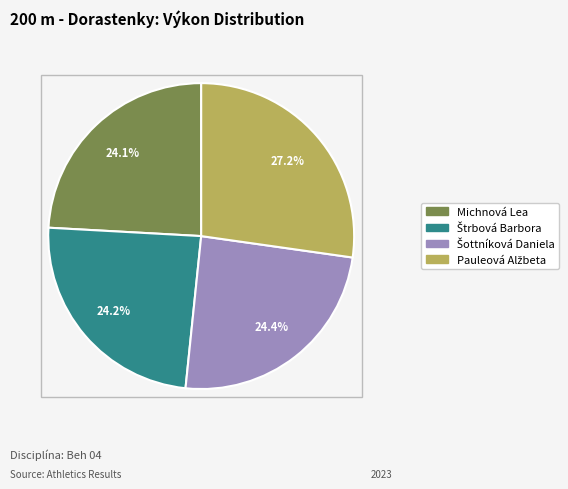

Does any single category account for the majority?

No